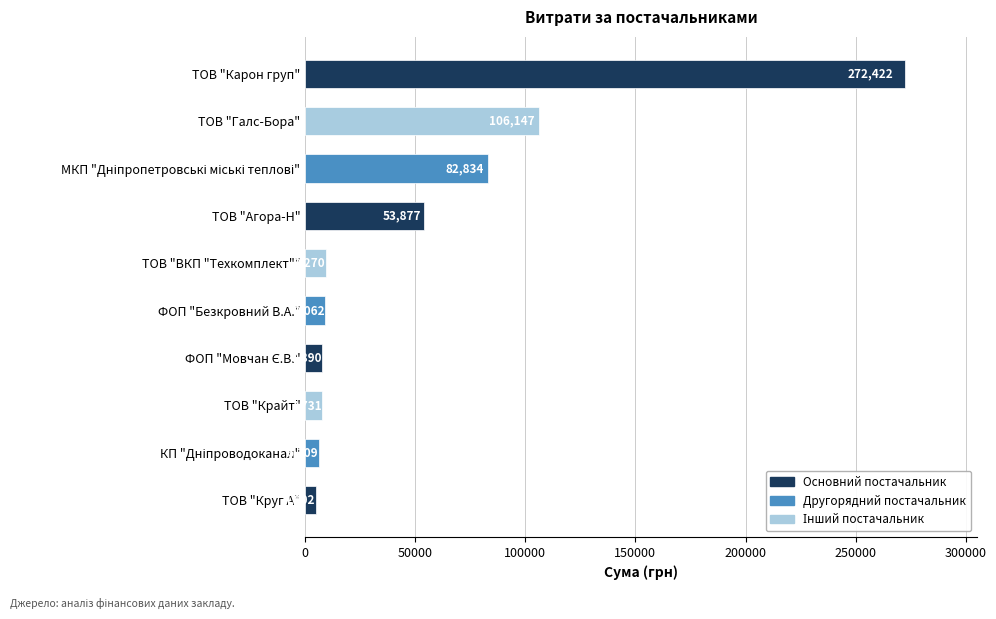

Approximately how many times larger is the value at ТОВ "Карон груп" compared to ТОВ "Круг А"?

56.7